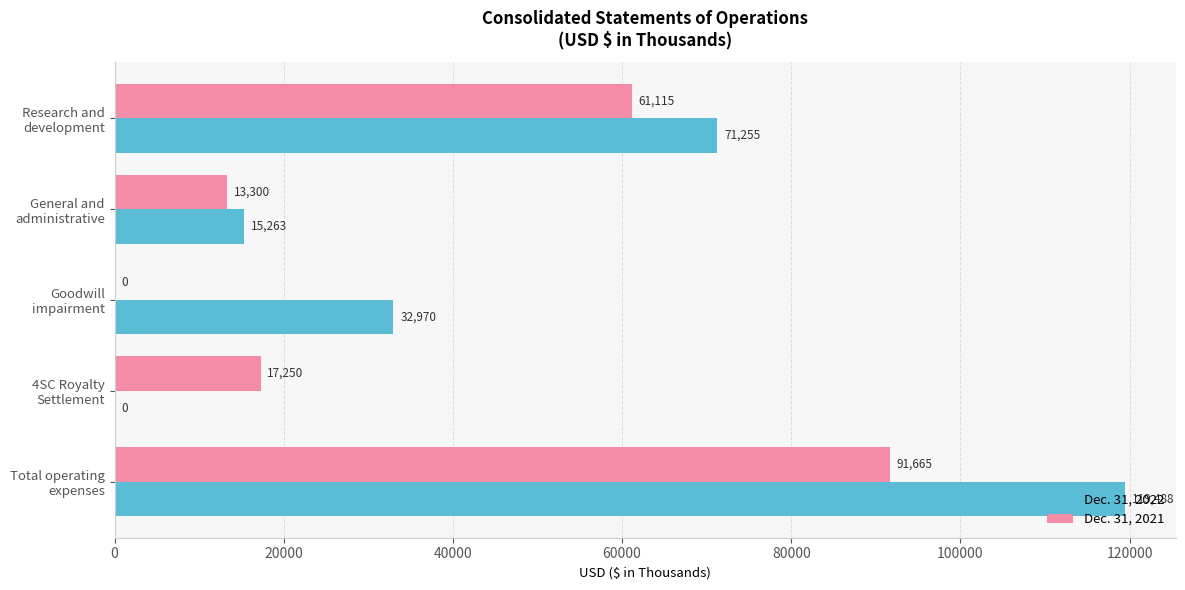

Which series has the largest total across all categories?

Dec. 31, 2022